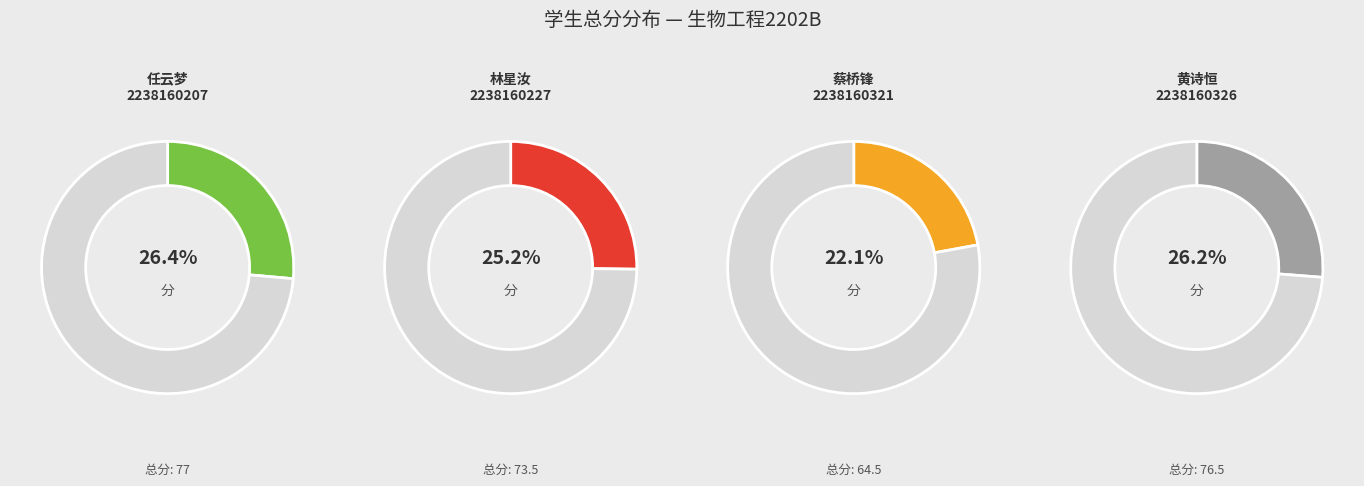

What percentage is NOT represented by 2238160321?

77.9%